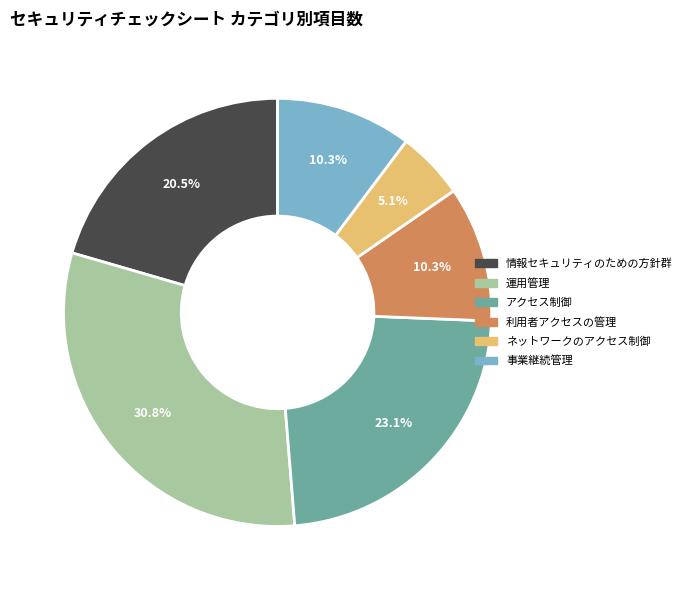

The 利用者アクセスの管理 slice represents 1% of the pie. True or false?

False